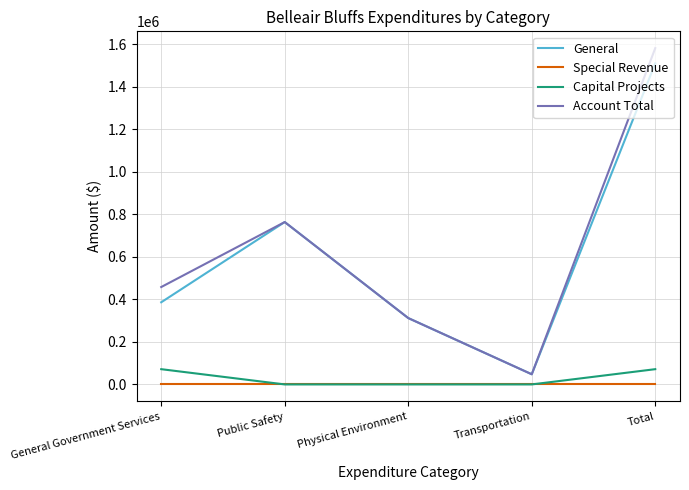

What are all the series names shown in the legend?

General, Special Revenue, Capital Projects, Account Total